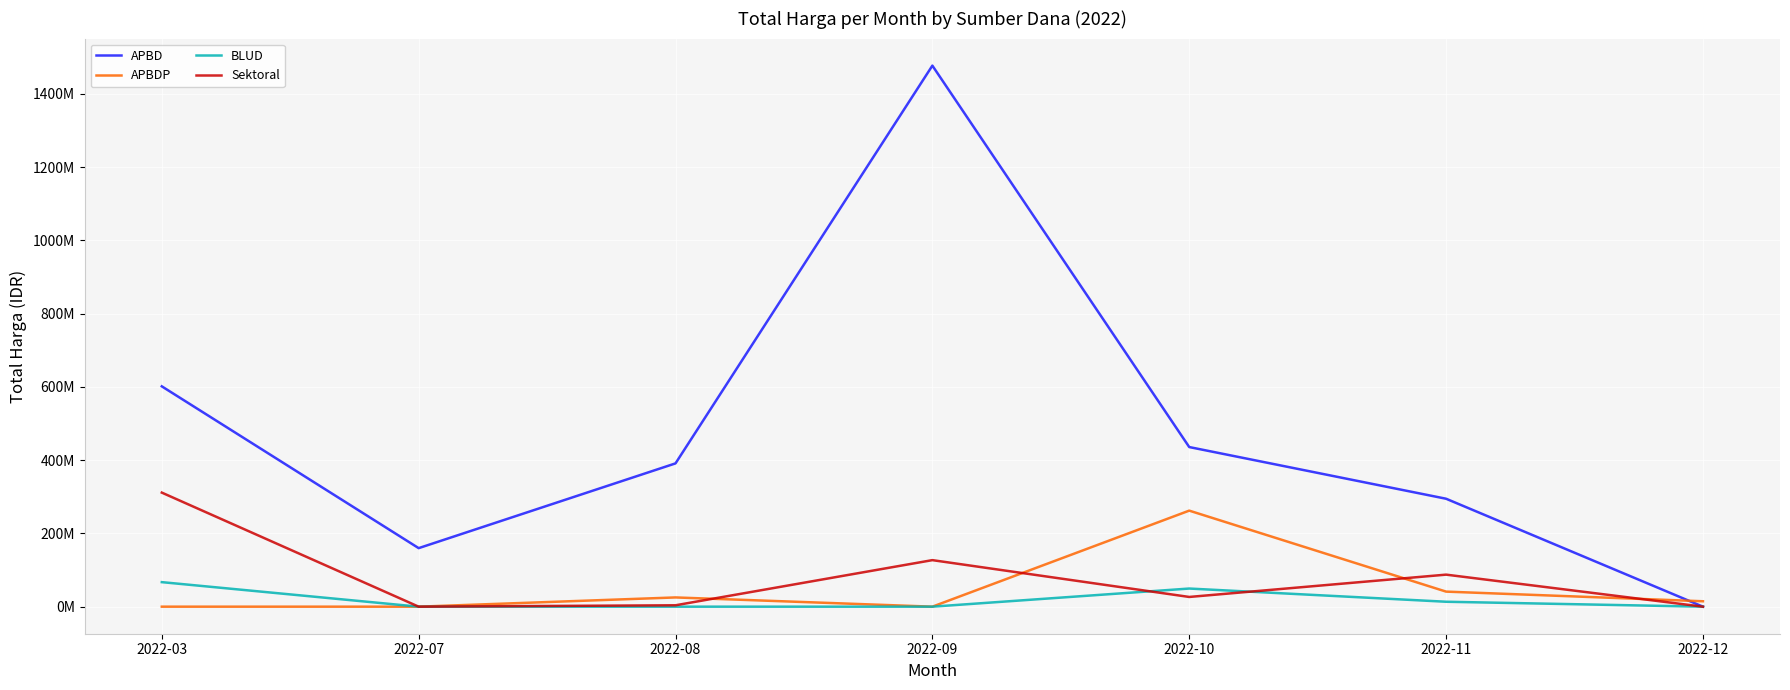

At how many categories does at least one series exceed 418990090?

3